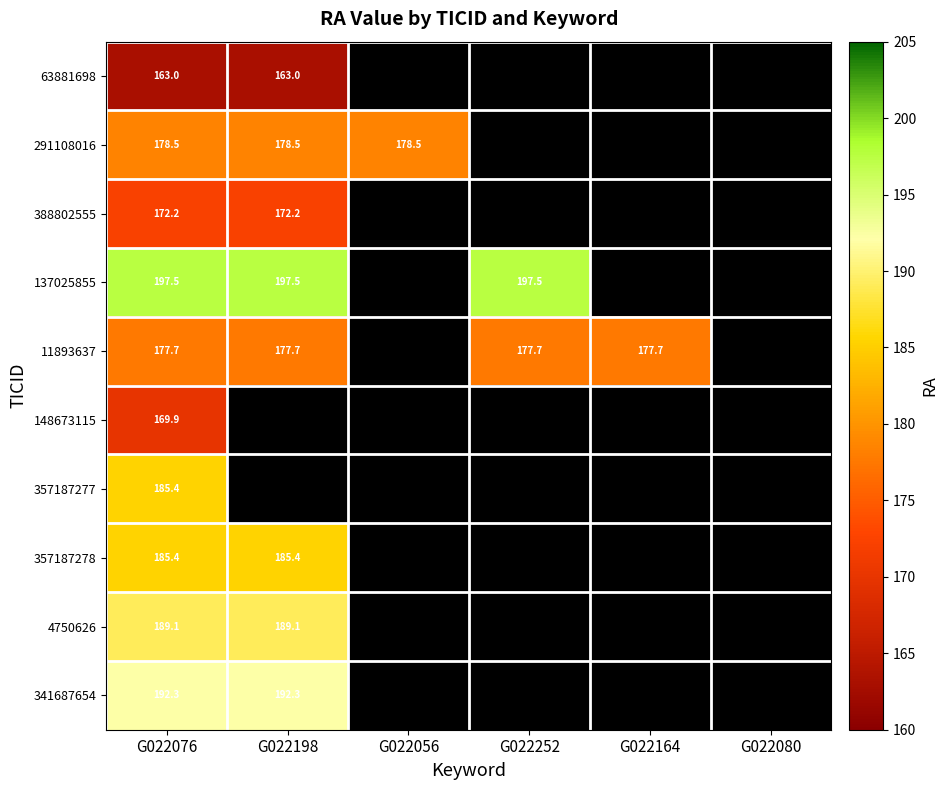

Is the value of 148673115 at G022164 greater than the value of 341687654 at G022080?

No